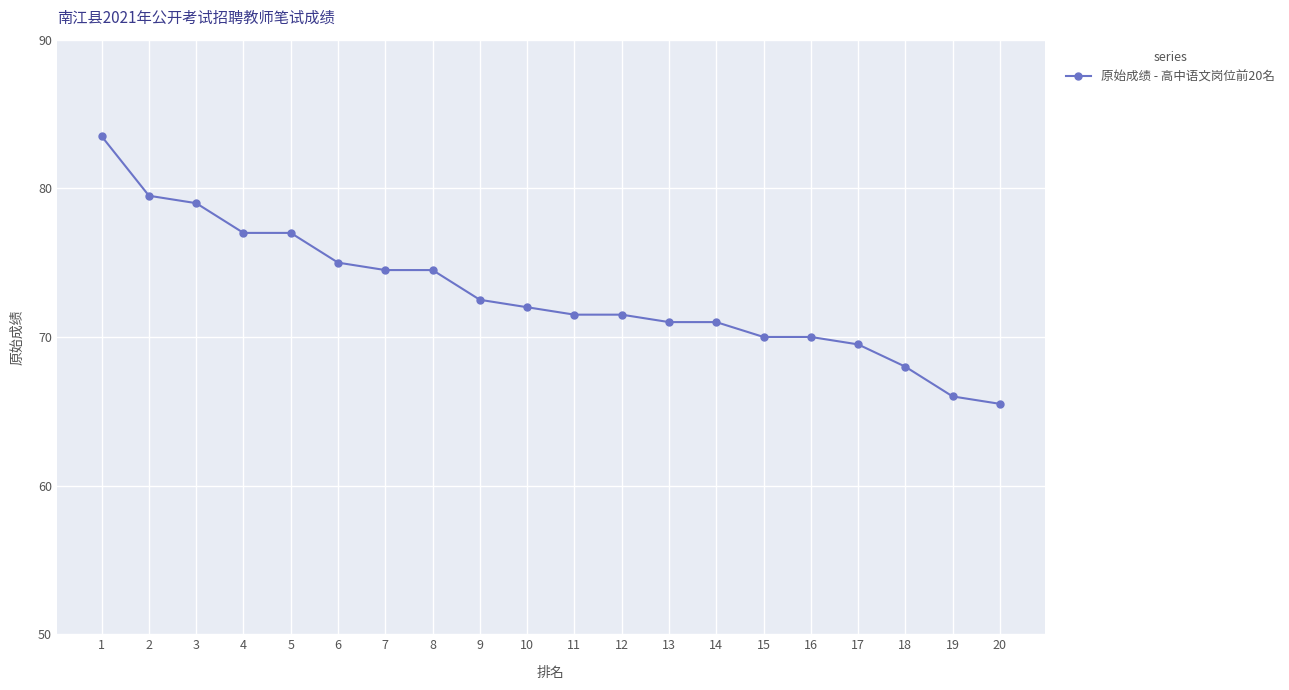

What is the difference between the maximum and minimum values?

18.0